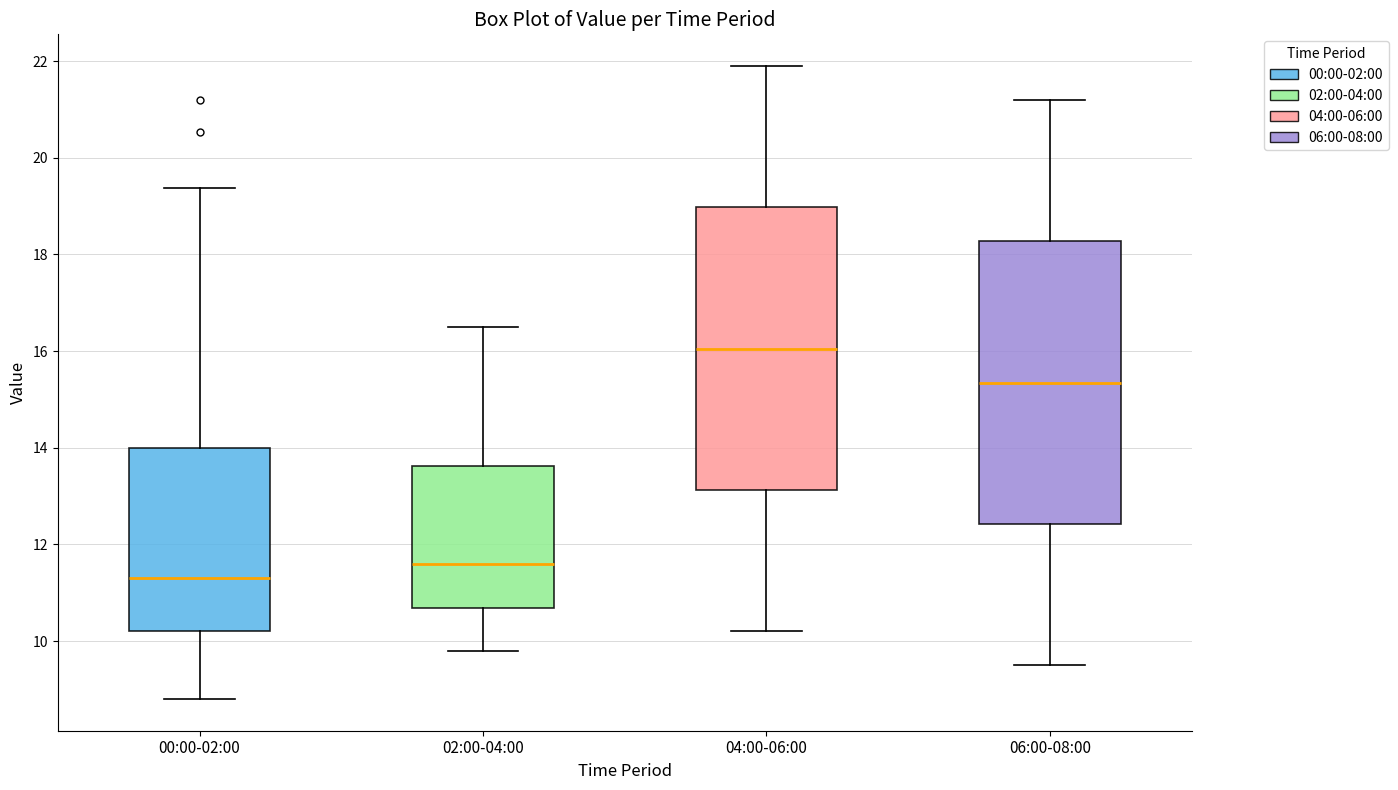

Which box has the highest median line?

04:00-06:00